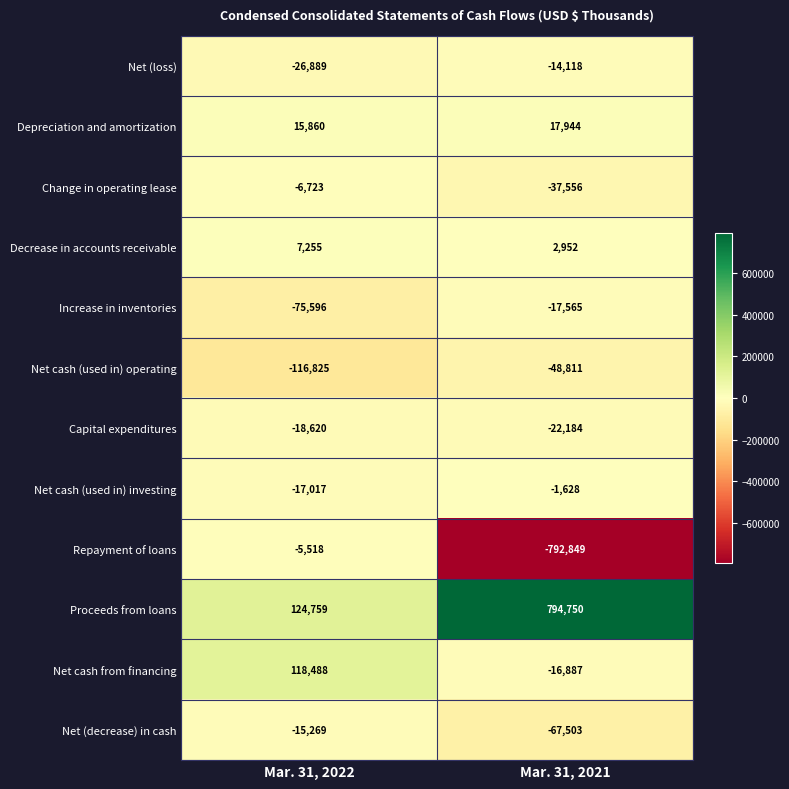

What is the sum of the Net (loss) values at Mar. 31, 2021 and Mar. 31, 2022?

-41007